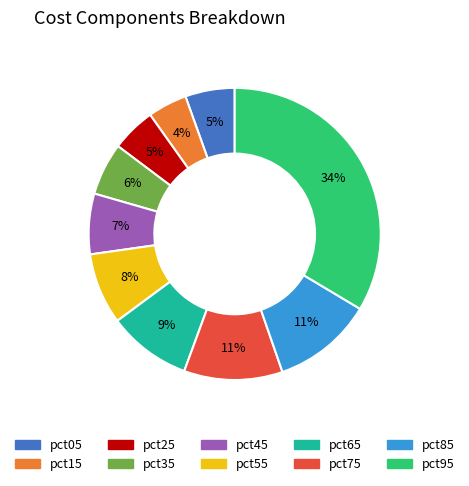

To the nearest percent, what is the difference between the pct35 and pct95 slice percentages?

28%